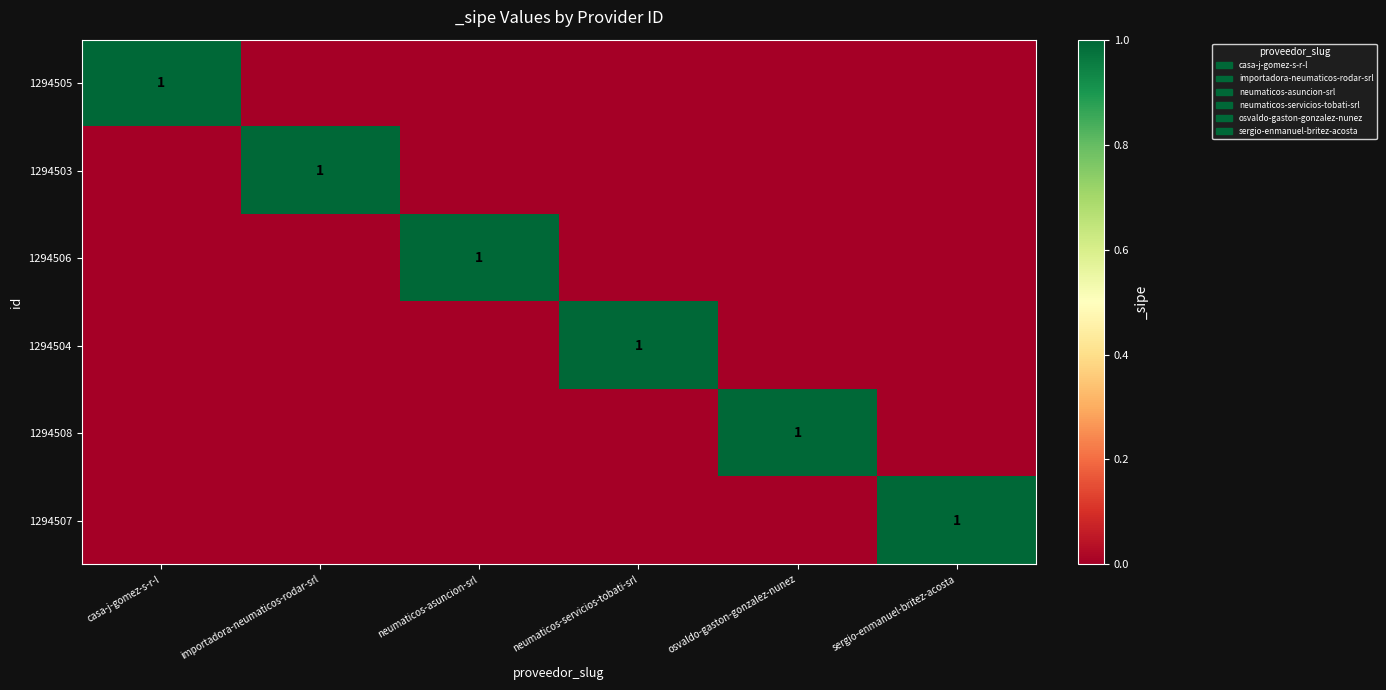

Is the value of 1294505 at sergio-enmanuel-britez-acosta greater than the value of 1294506 at neumaticos-servicios-tobati-srl?

No